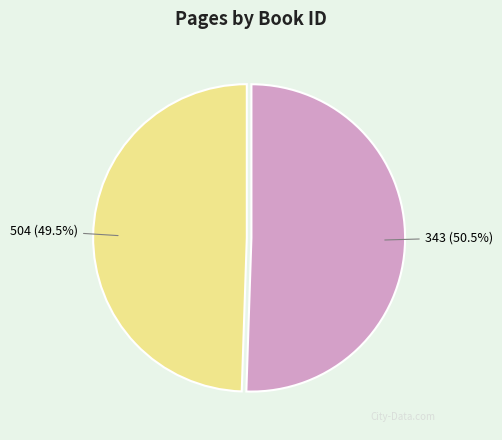

Does any single category account for the majority?

Yes